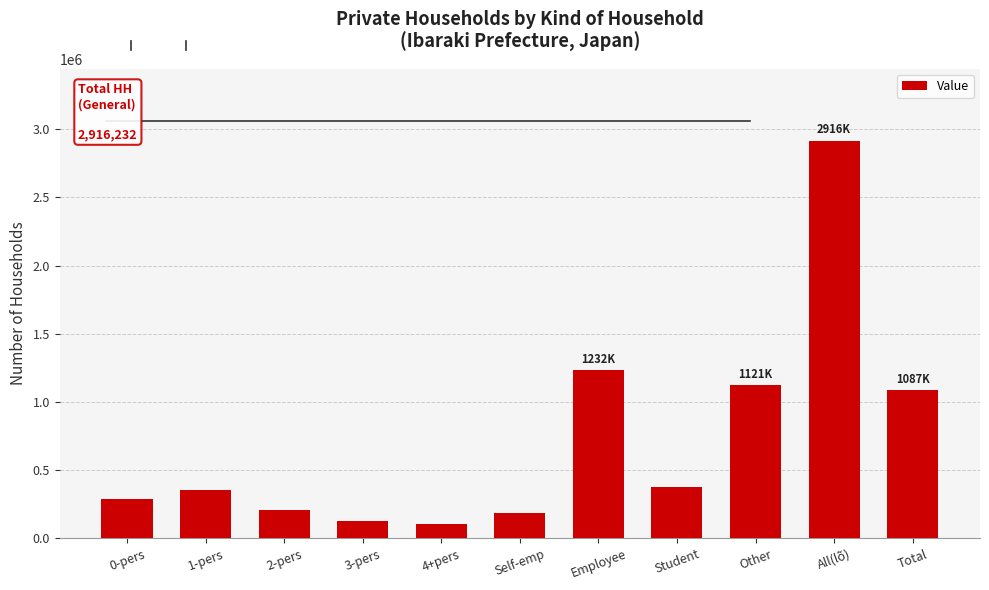

Between Employee and 3-pers, which is larger?

Employee